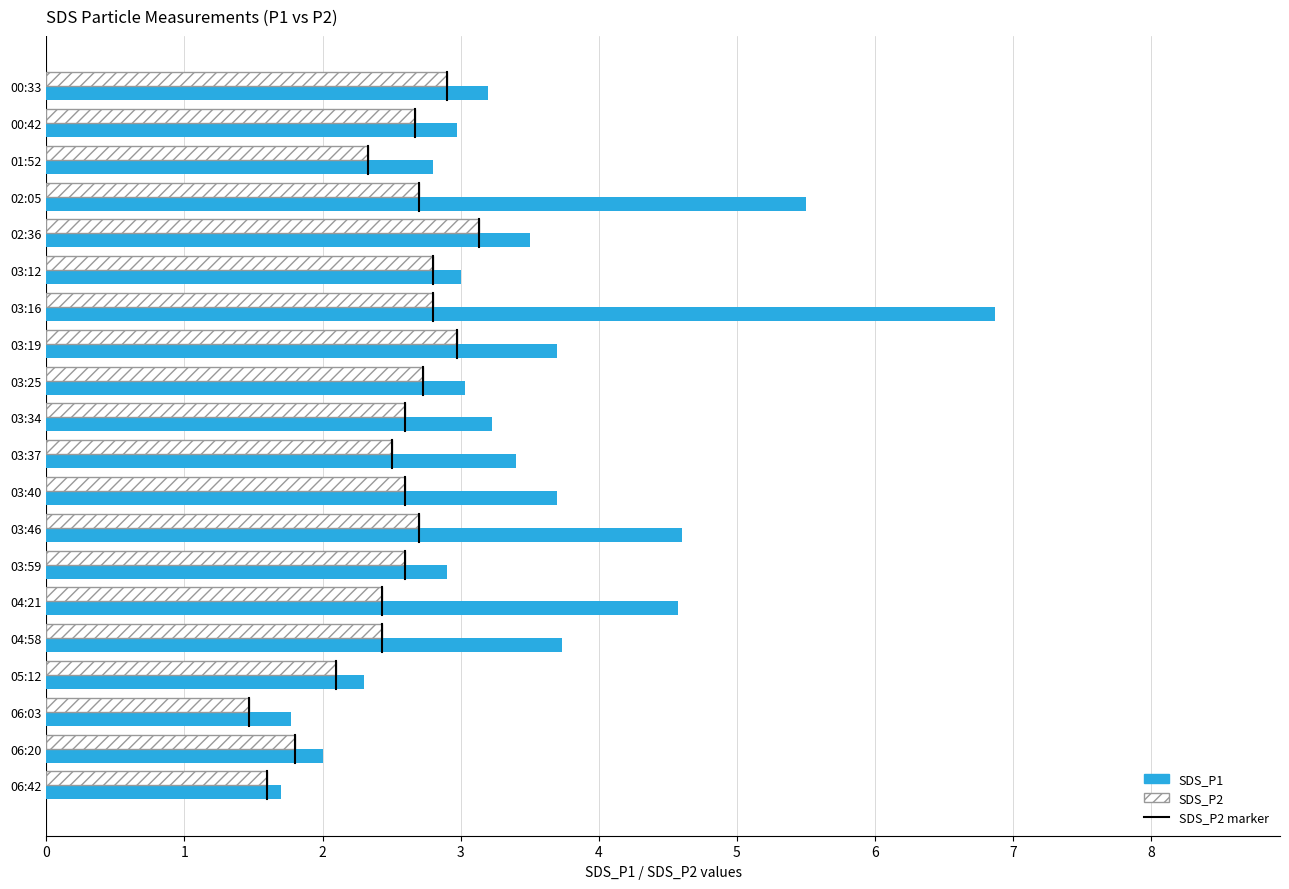

What is the sum of the SDS_P2 values at 06:20 and 06:03?

3.3